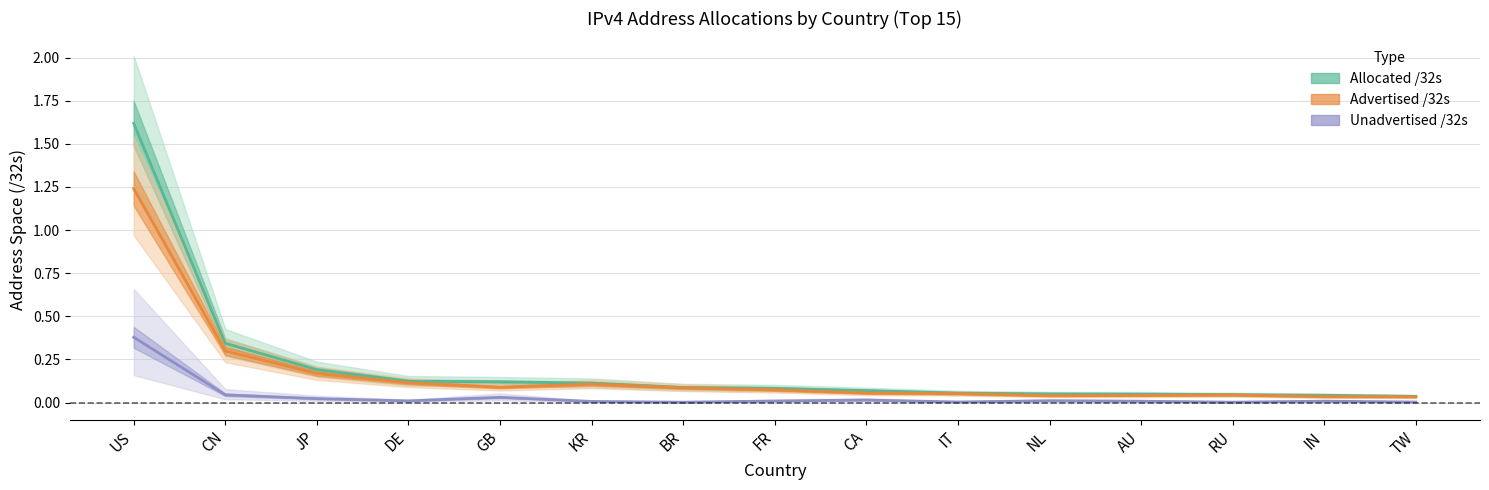

Is it true that Allocated /32s equals 0.0 at FR?

False